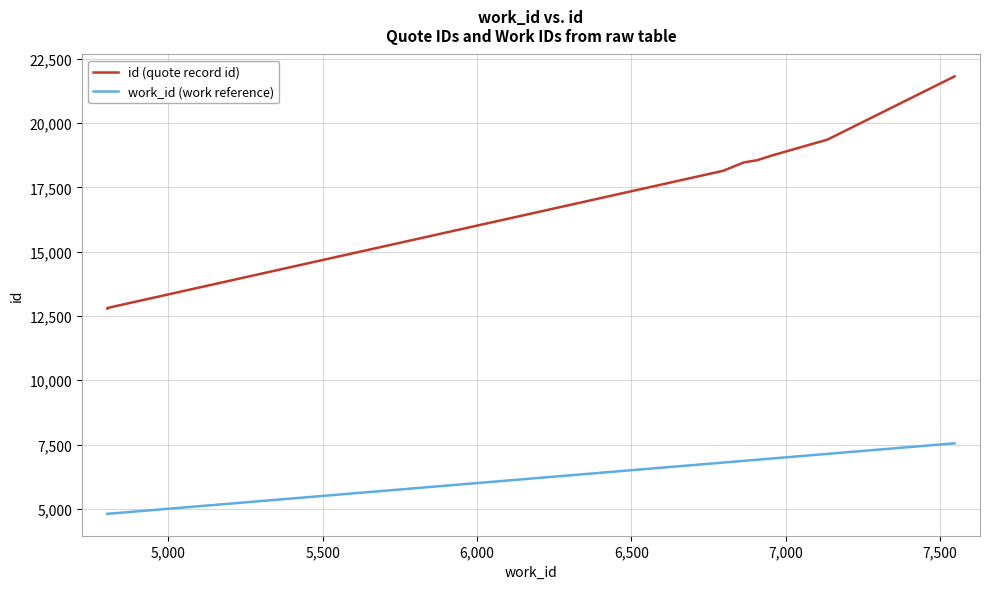

True or false: work_id (work reference) and id (quote record id) cross at least once.

False